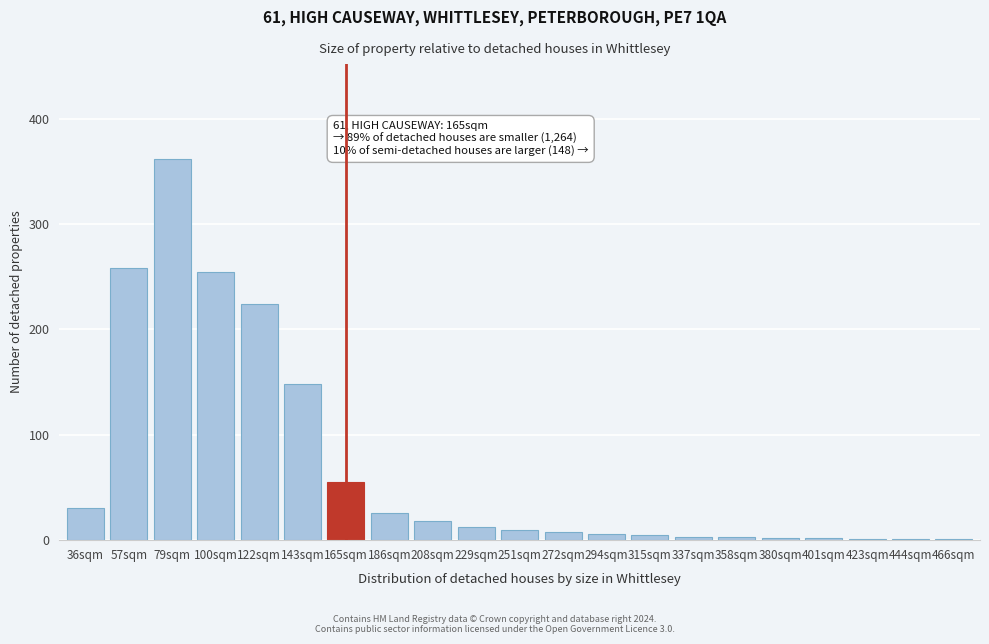

What is the change in value from 122sqm to 165sqm?

-169